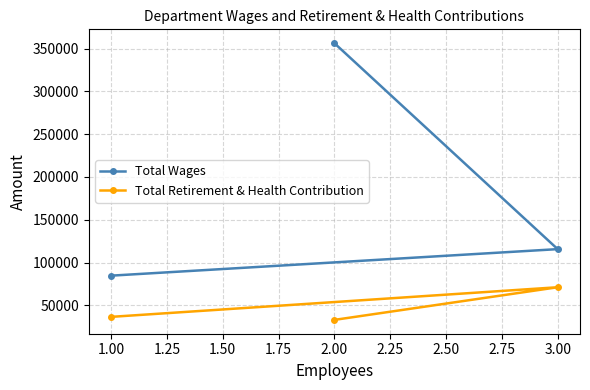

What is the average value of the Total Retirement & Health Contribution series?

46911